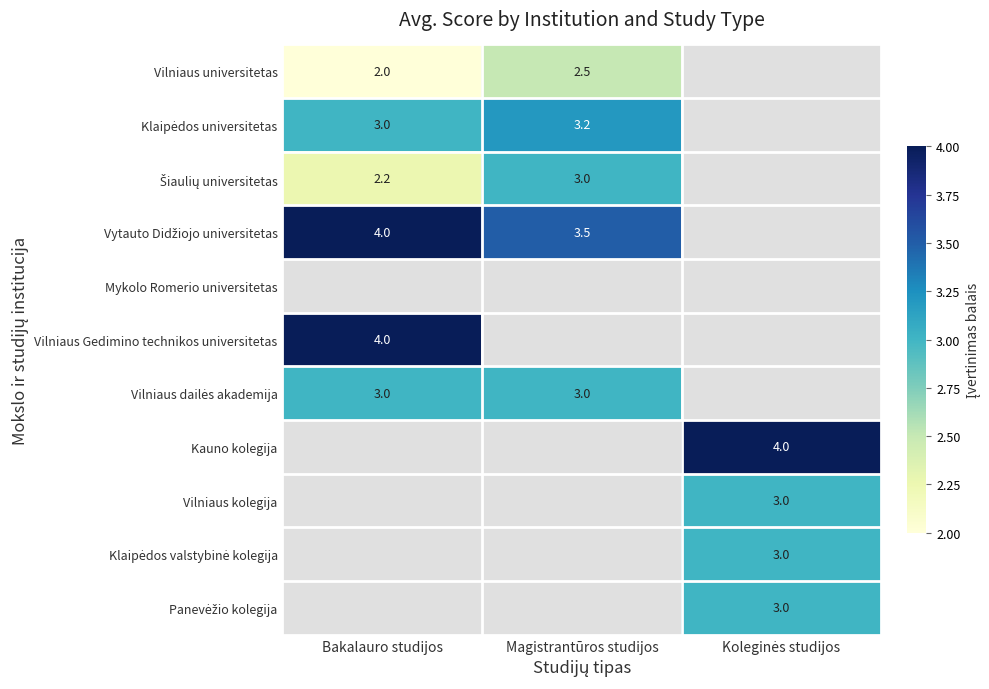

Count the number of categories in the chart.

3